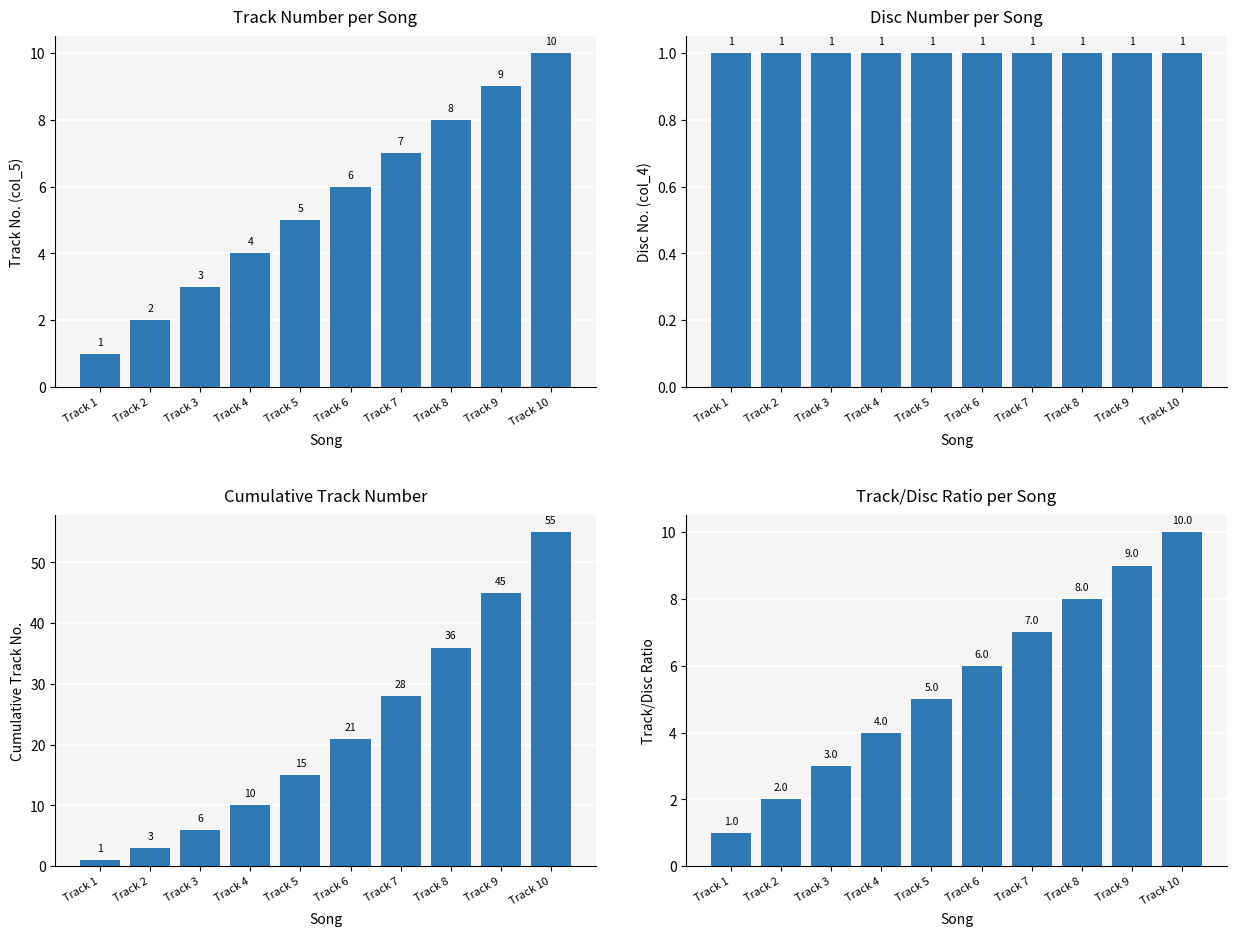

What is the maximum value for Disc No. (col_4)?

1